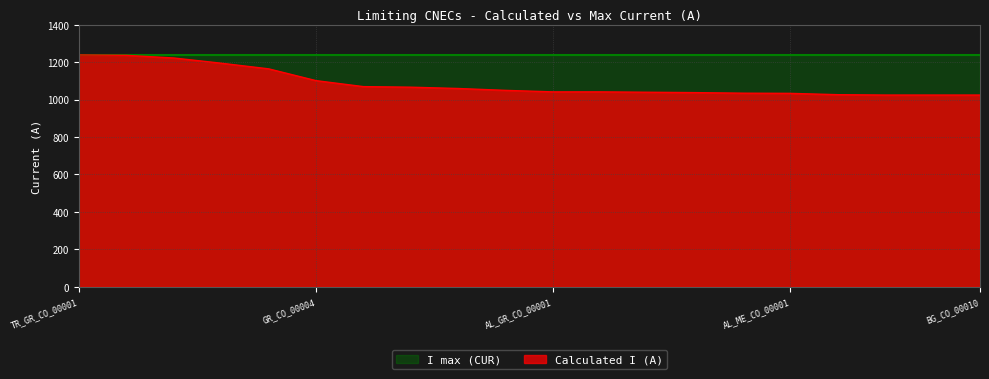

Approximately how many times larger is the value at AL_ME_CO_00001 compared to BG_TR_CO_00002?

1.0